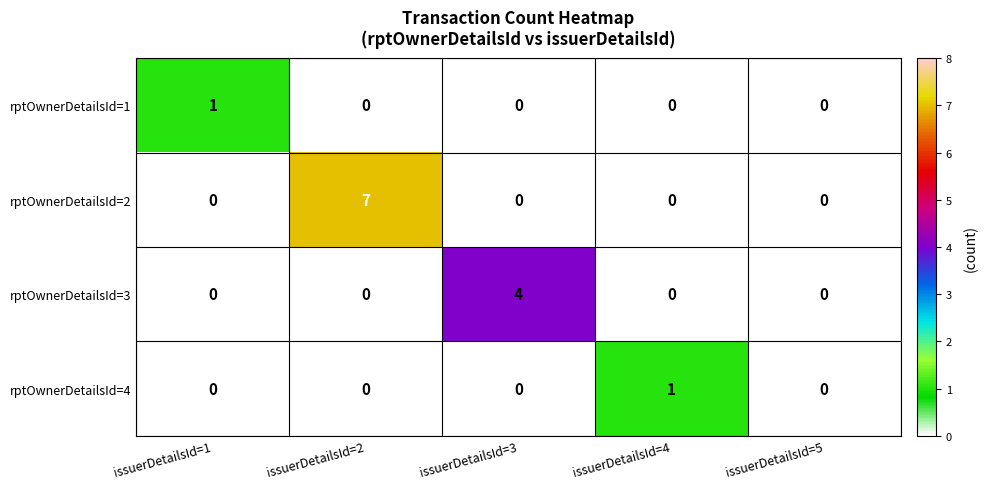

The value of rptOwnerDetailsId=2 at issuerDetailsId=2 is 7. True or false?

True